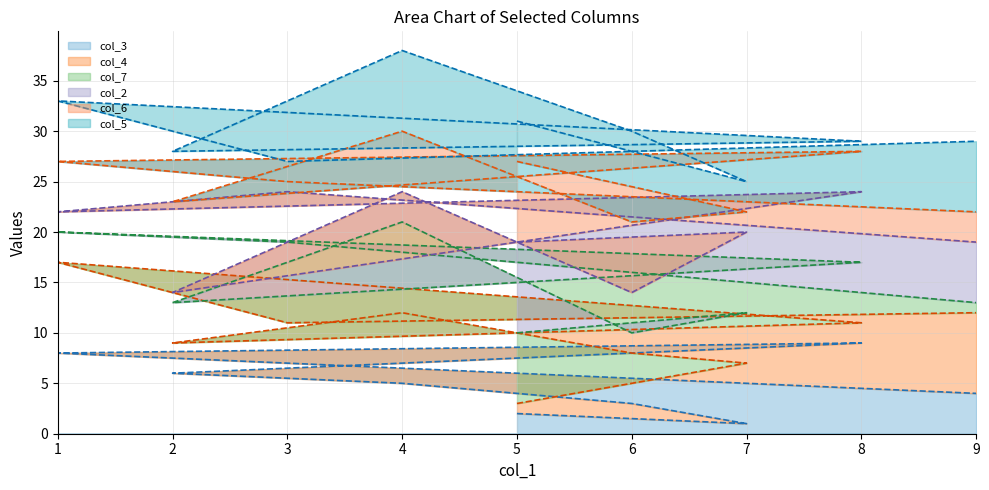

Where is the first local maximum for col_4-line?

4